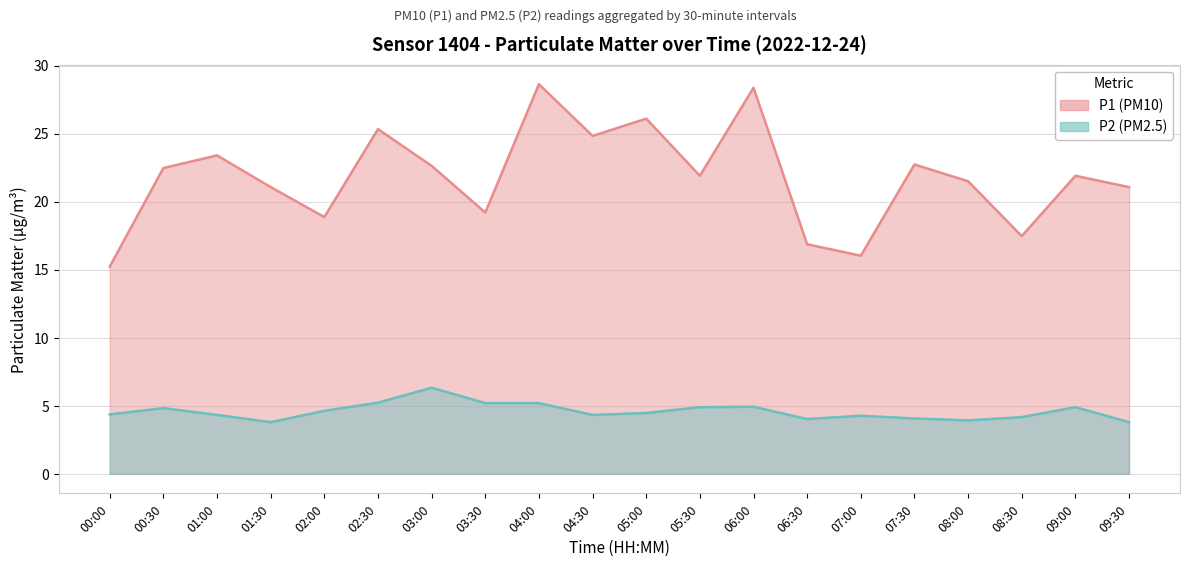

List the series in order of their peak value, lowest first.

P2 (PM2.5), P1 (PM10)